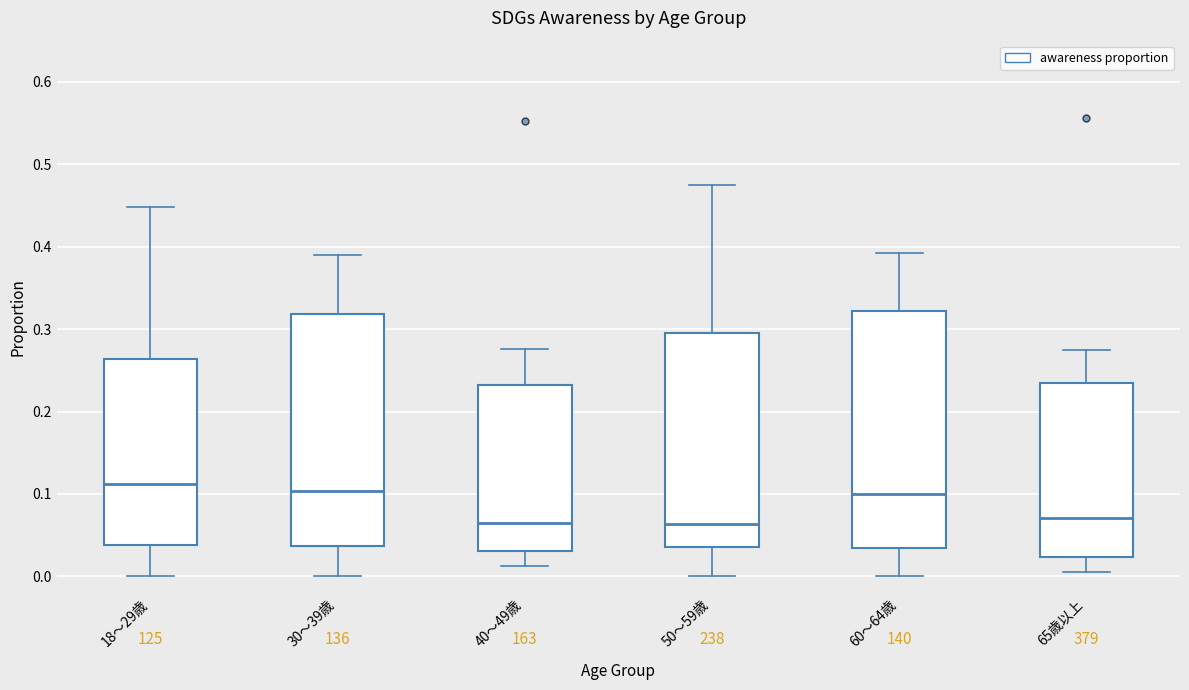

Reading left to right, read every box against the y-axis: the position of its median line, the range the box covers, and the ends of its whiskers. The values are not printed on the chart, so give them approximately, as read against the axis.

18～29歳: median 0.11, box 0.04 to 0.26, whiskers 0.00 to 0.45
30～39歳: median 0.10, box 0.04 to 0.32, whiskers 0.00 to 0.39
40～49歳: median 0.06, box 0.03 to 0.23, whiskers 0.01 to 0.28
50～59歳: median 0.06, box 0.04 to 0.30, whiskers 0.00 to 0.47
60～64歳: median 0.10, box 0.03 to 0.32, whiskers 0.00 to 0.39
65歳以上: median 0.07, box 0.02 to 0.23, whiskers 0.01 to 0.27